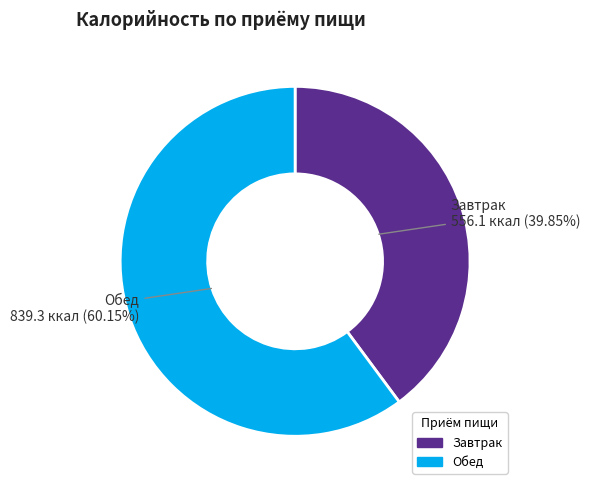

How many segments does this pie chart have?

2